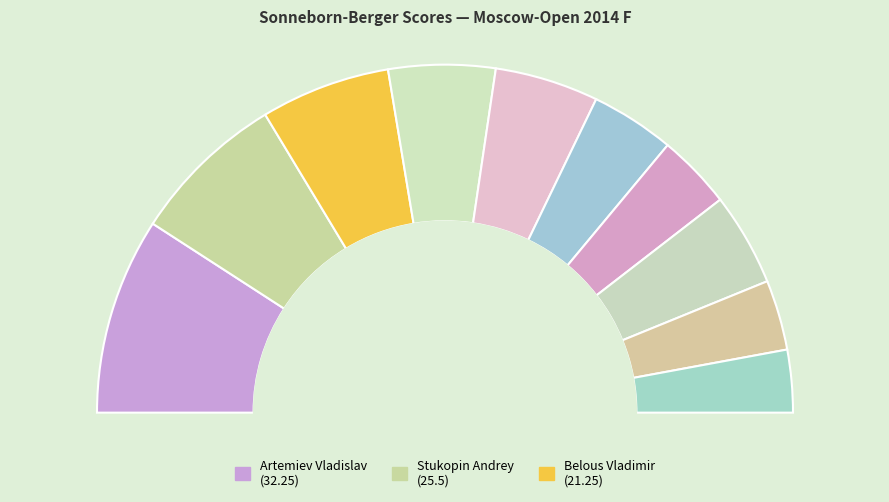

To the nearest percent, what is the combined percentage of Eliseev Urii and Artemiev Vladislav?

28%